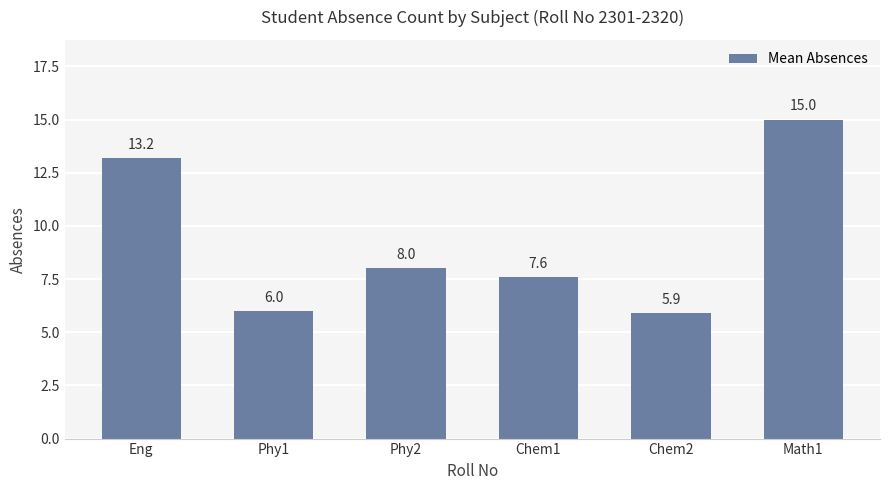

Does the chart contain stacked bars?

No